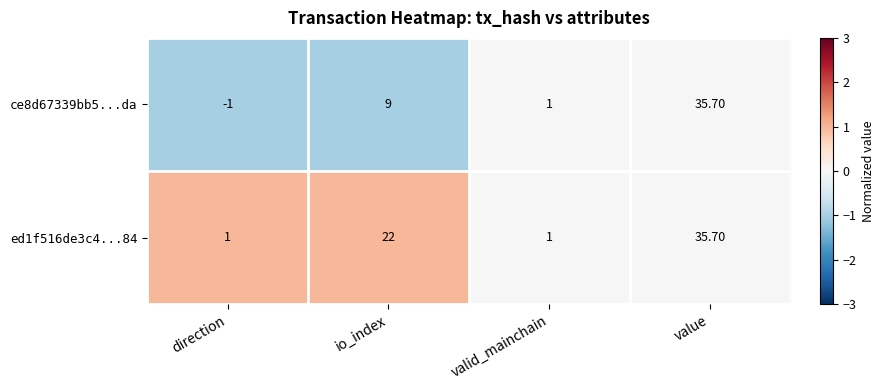

How many series are shown in this chart?

2